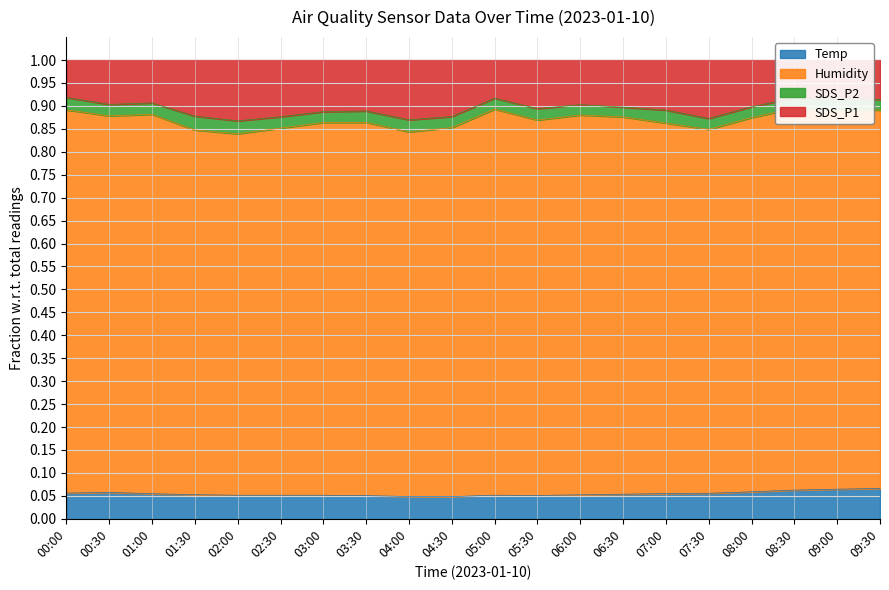

Which series has the widest spread of values?

SDS_P1